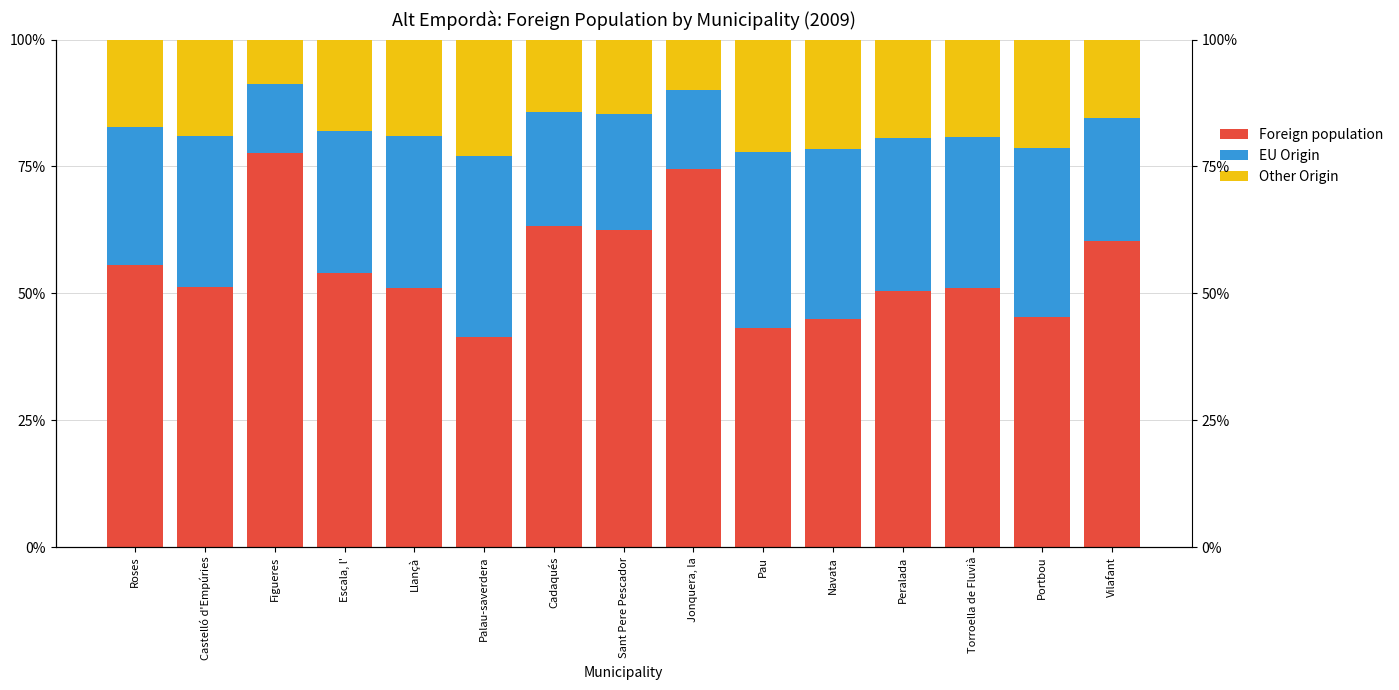

What is the spread (max minus min) of values at Jonquera, la?

64.5